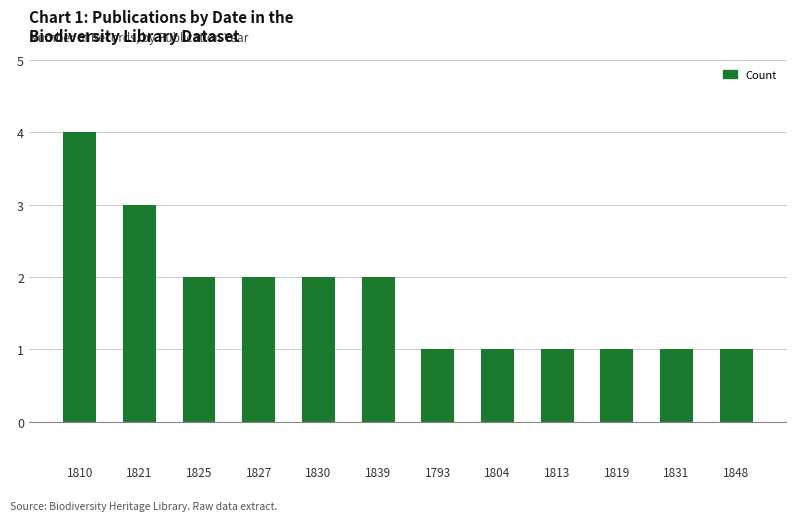

Reading left to right, extract all data points from this chart.

4	3	2	2	2	2	1	1	1	1	1	1